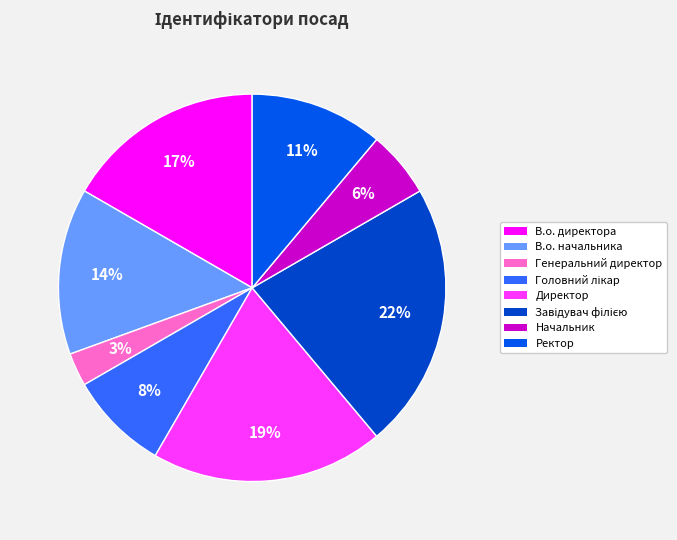

True or false: В.о. директора accounts for 27% of the total.

False